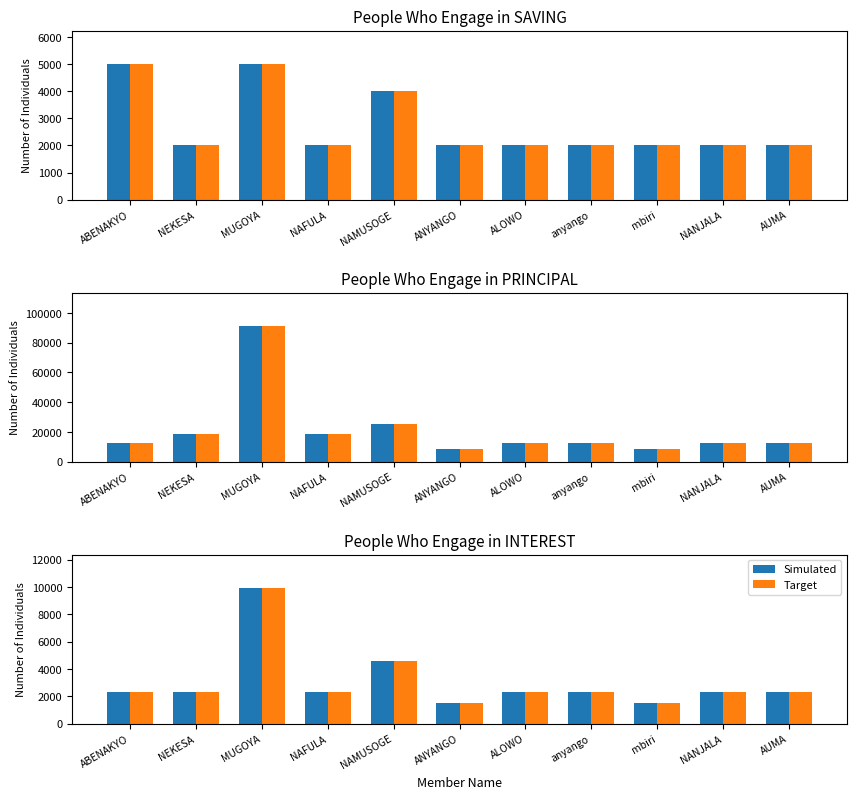

True or false: Target has a value of 1500 at mbiri.

True